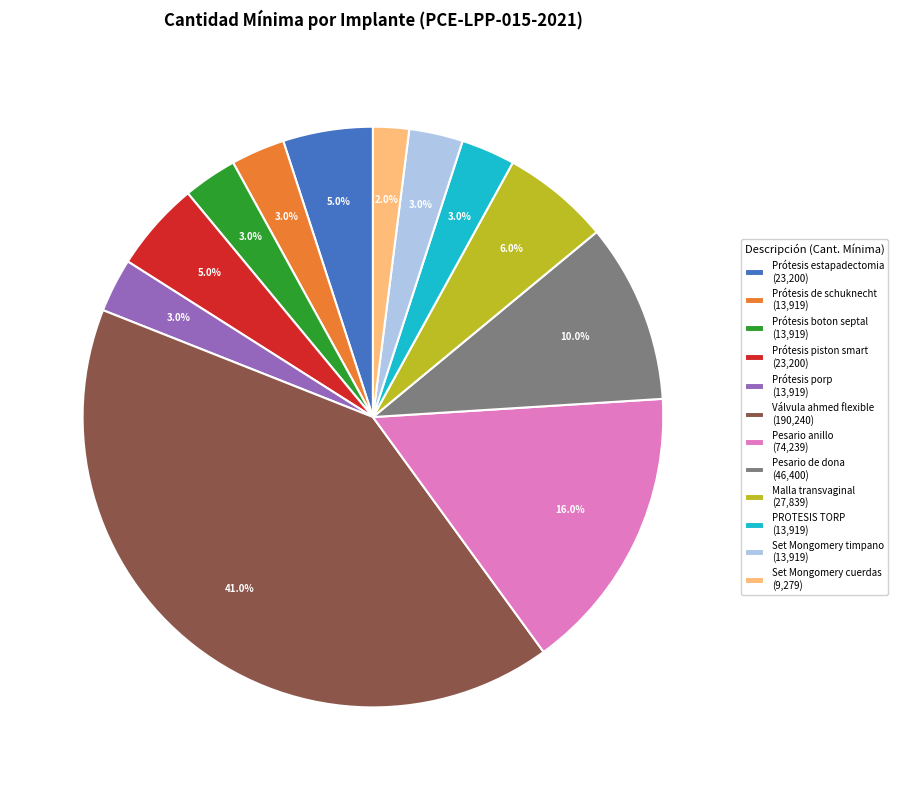

Combined, do Pesario anillo (74,239) and Válvula ahmed flexible (190,240) account for over 50%?

Yes